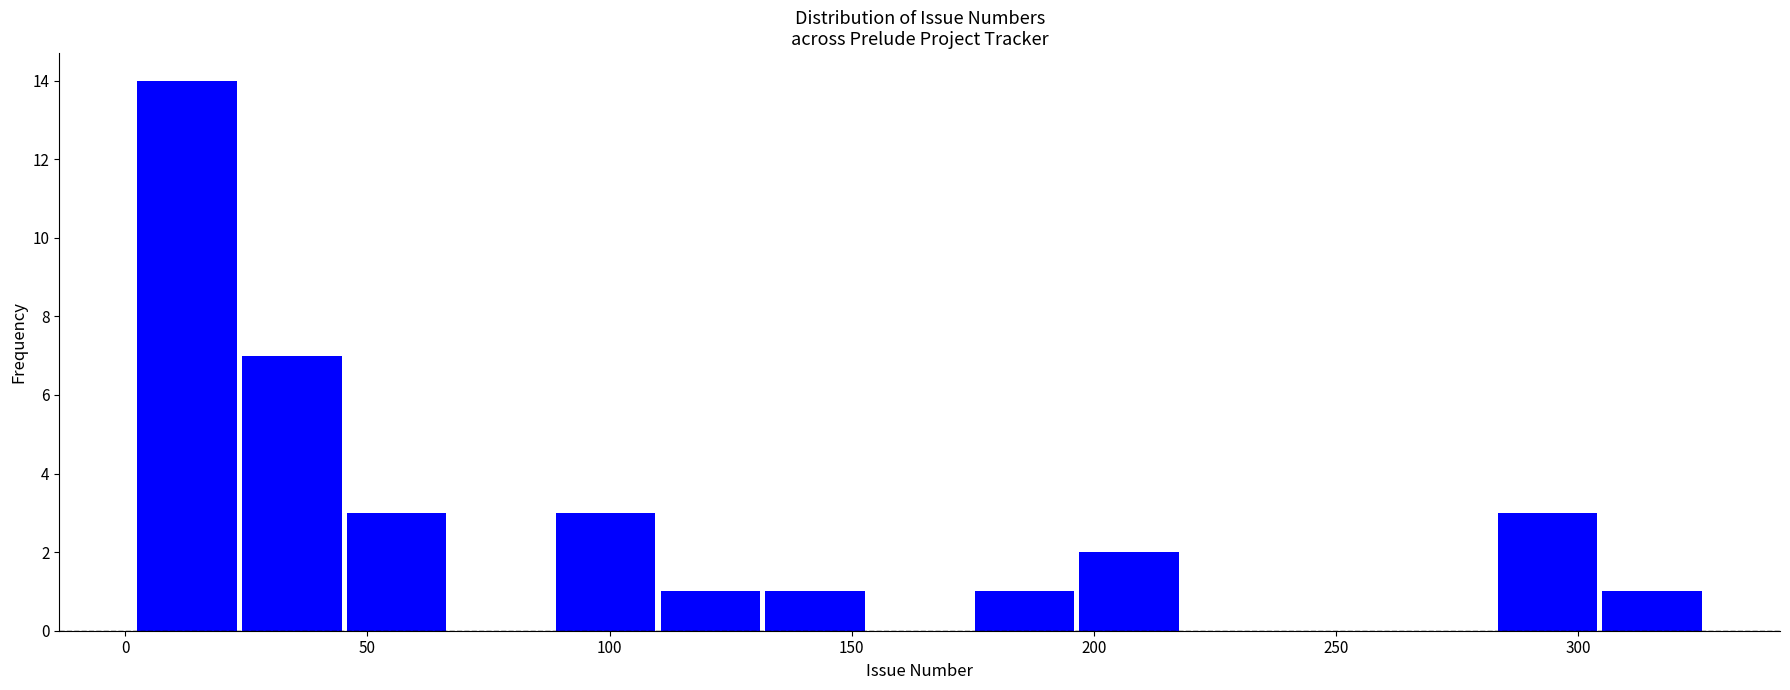

Over which range of the x-axis is the bar tallest?

0 to 25